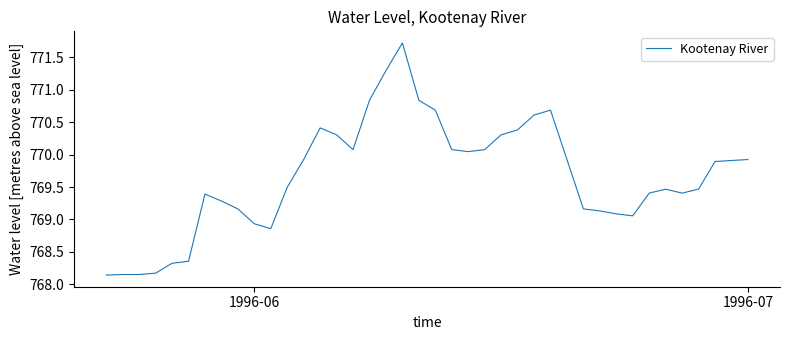

Does the chart have visible grid lines?

No